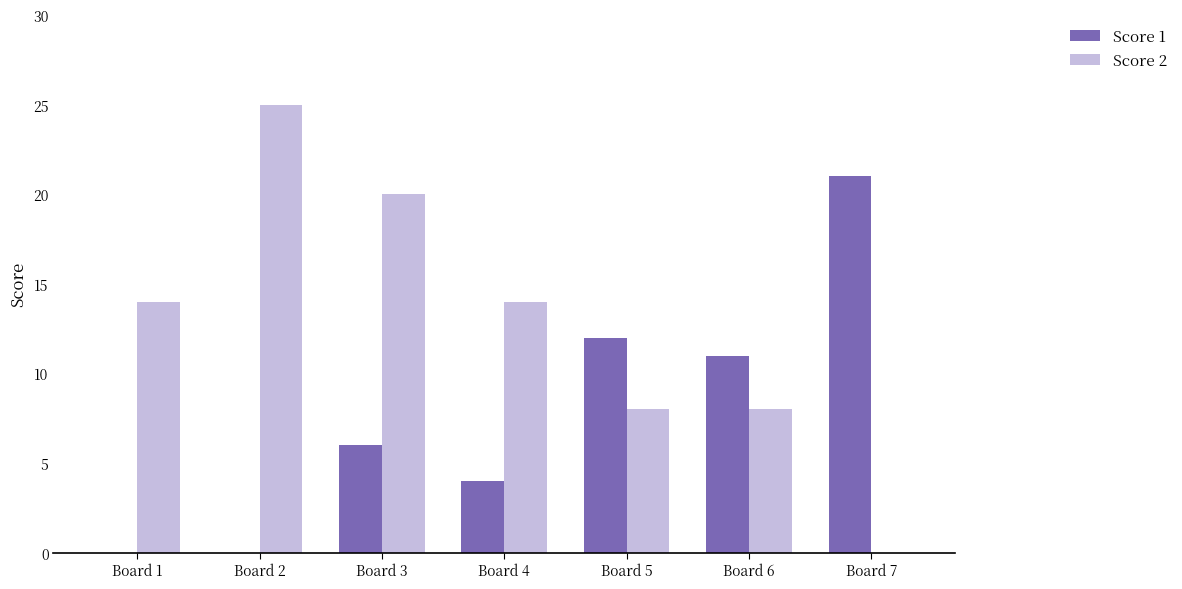

Between Board 2 and Board 5, which series saw the biggest shift?

Score 2